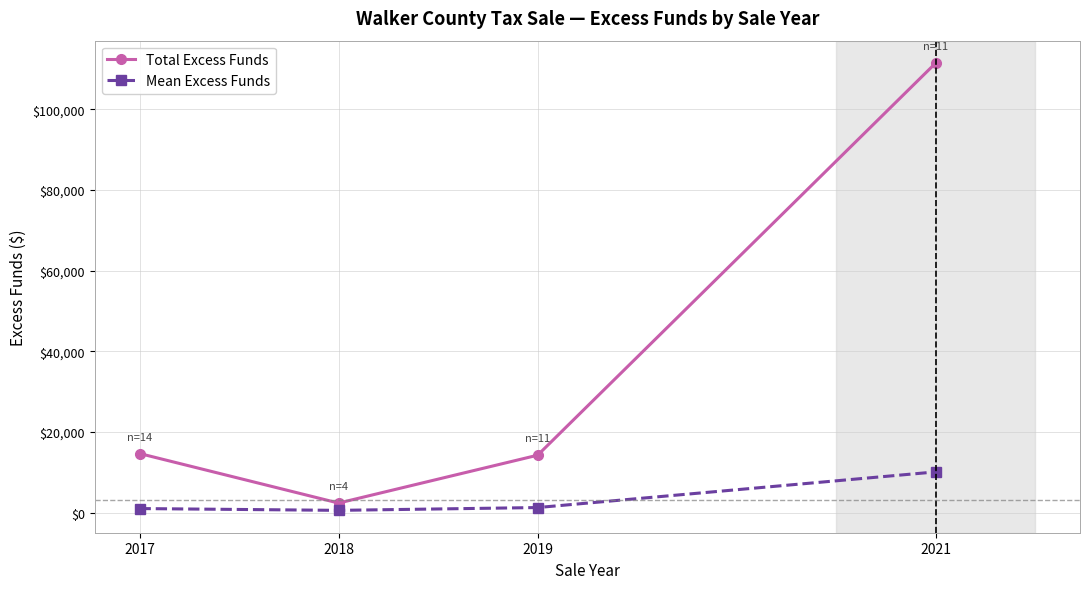

How many interior local valleys does the Mean Excess Funds series have?

1